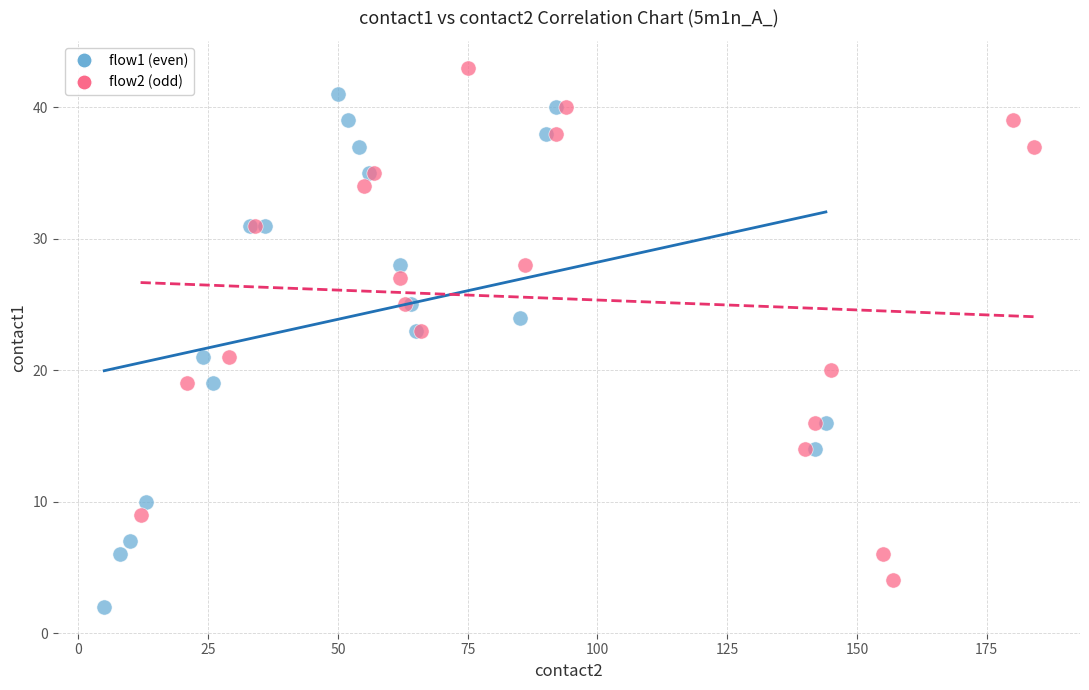

Which series contains the highest Y value?

flow2 (odd)